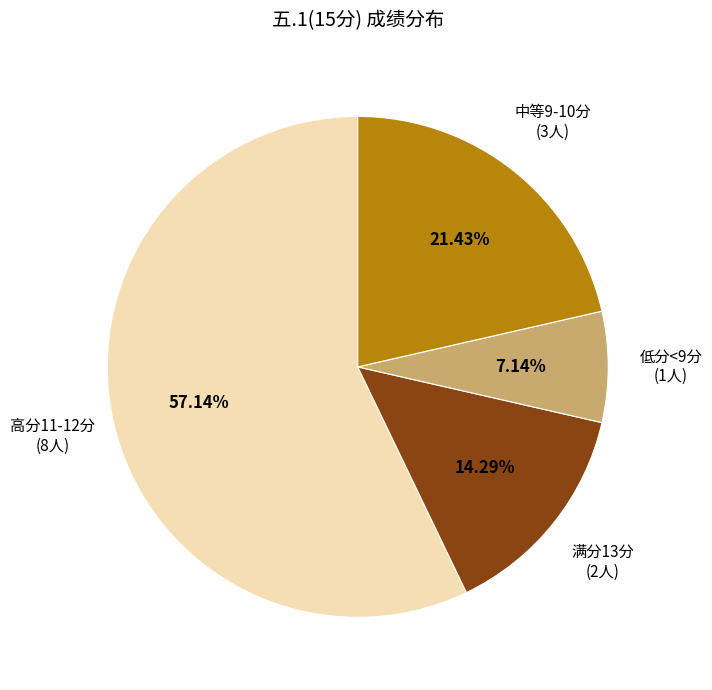

Is there any slice that represents more than half of the pie?

Yes